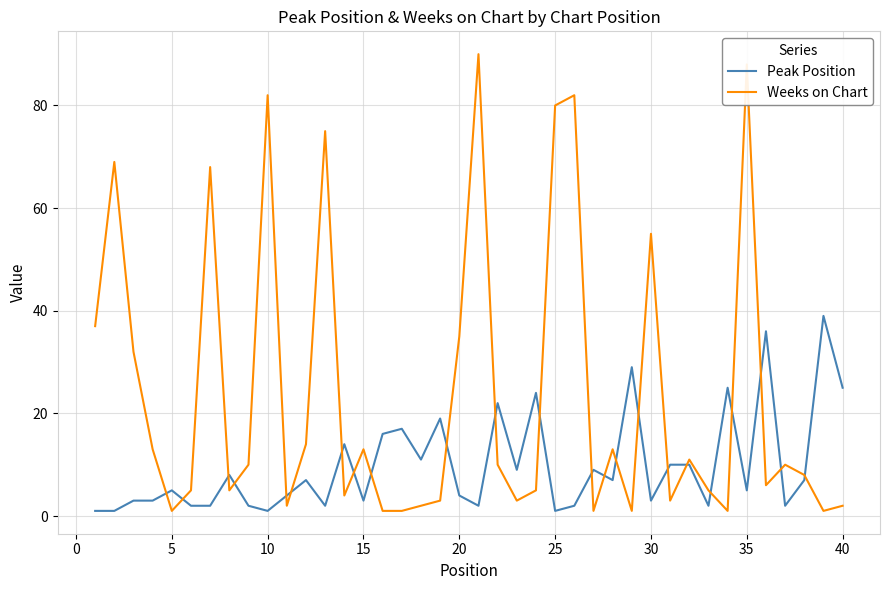

Which series has the widest spread of values?

Weeks on Chart